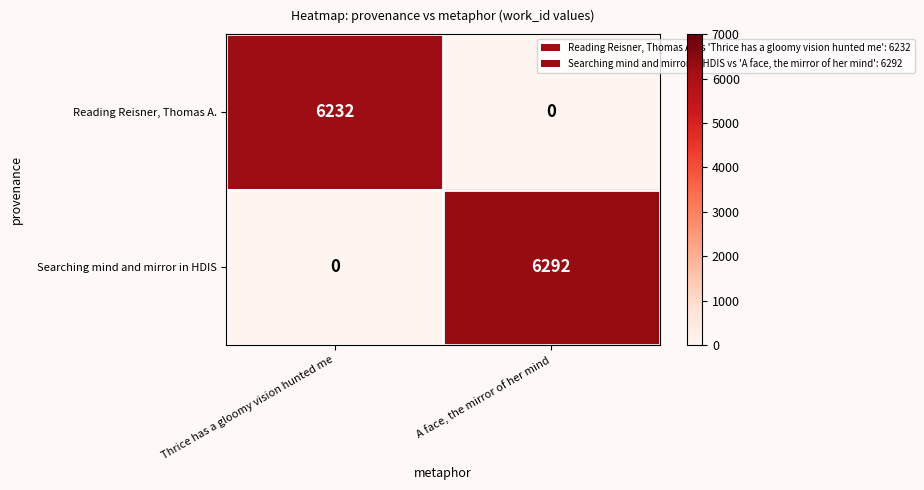

What is the maximum value shown in the chart?

6292